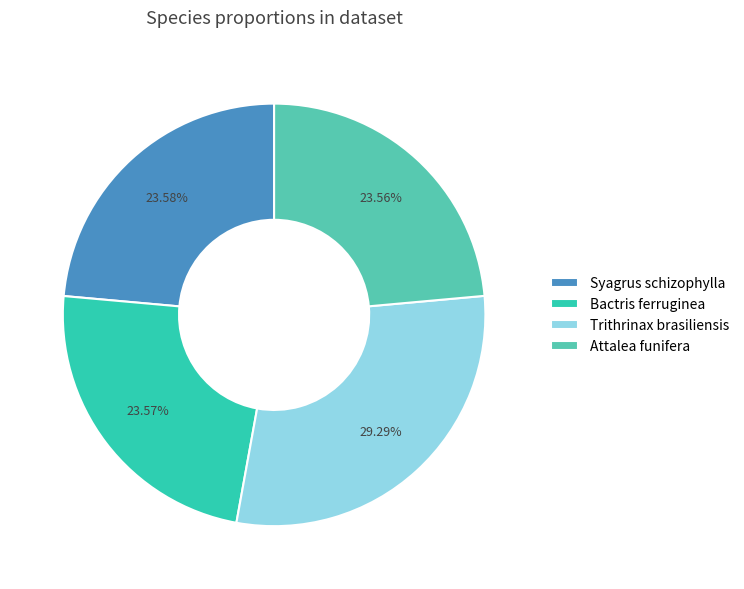

Which has a higher value, Syagrus schizophylla or Trithrinax brasiliensis?

Trithrinax brasiliensis